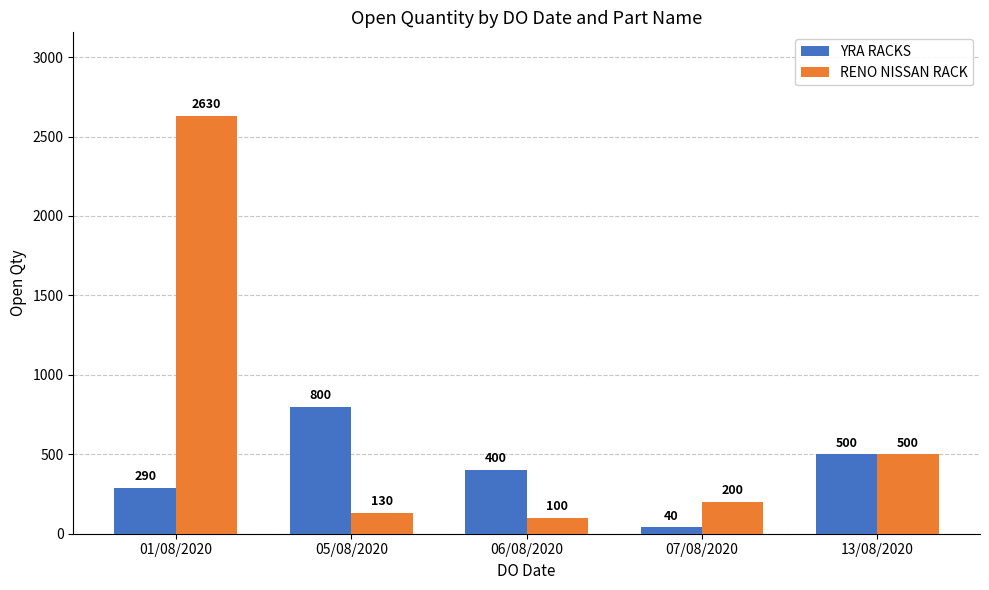

Is it true that YRA RACKS equals 800 at 05/08/2020?

True